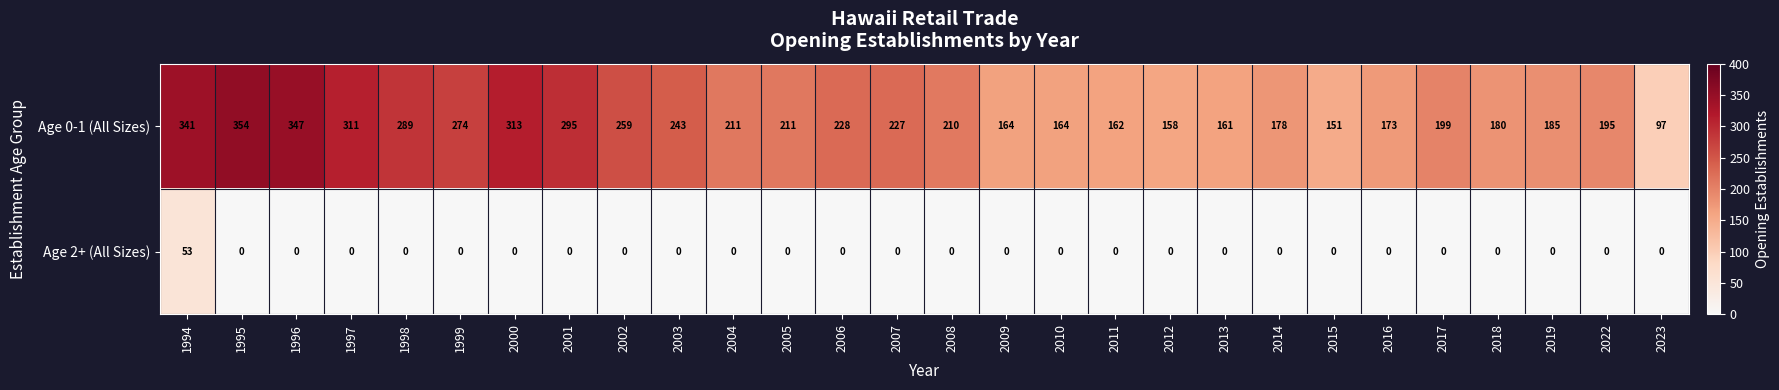

At which category is the sum across all series the highest?

1994